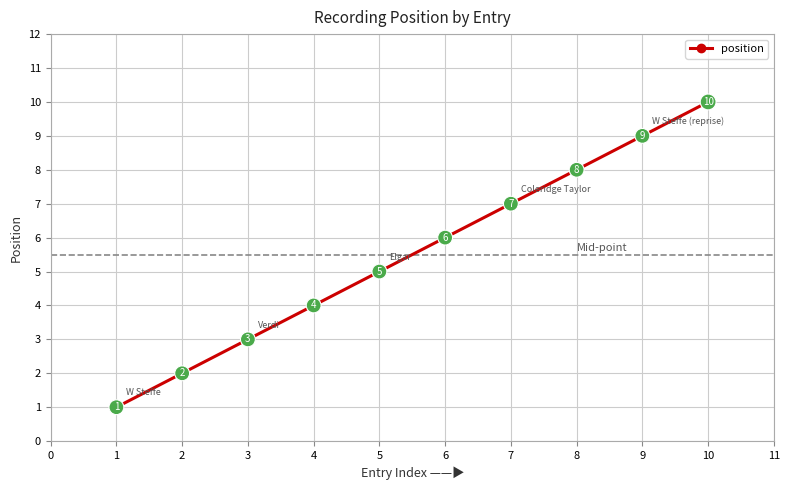

At which label is the value closest to 5?

5